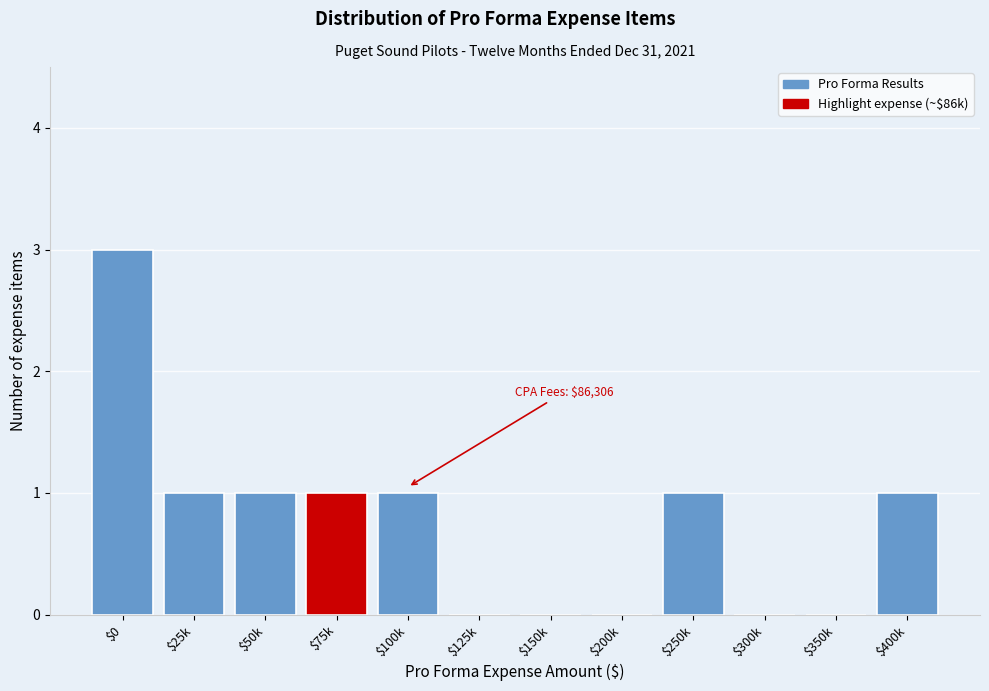

Which label corresponds to the largest value in the chart?

$0